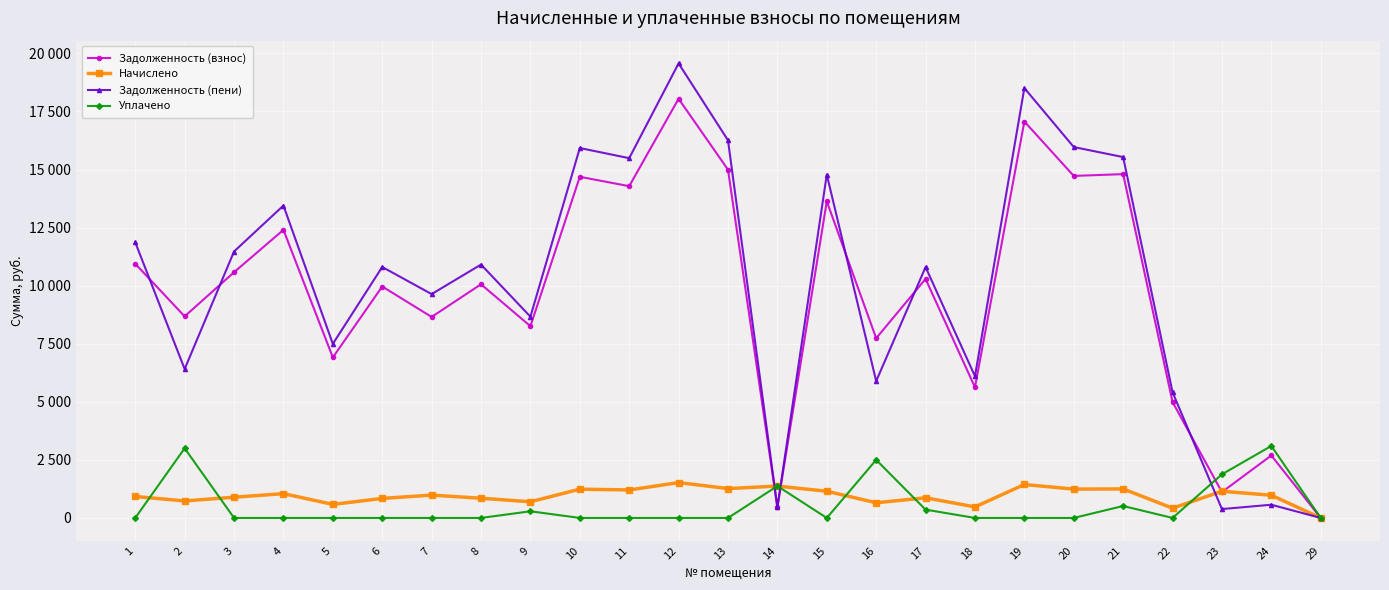

Does the chart have visible grid lines?

Yes